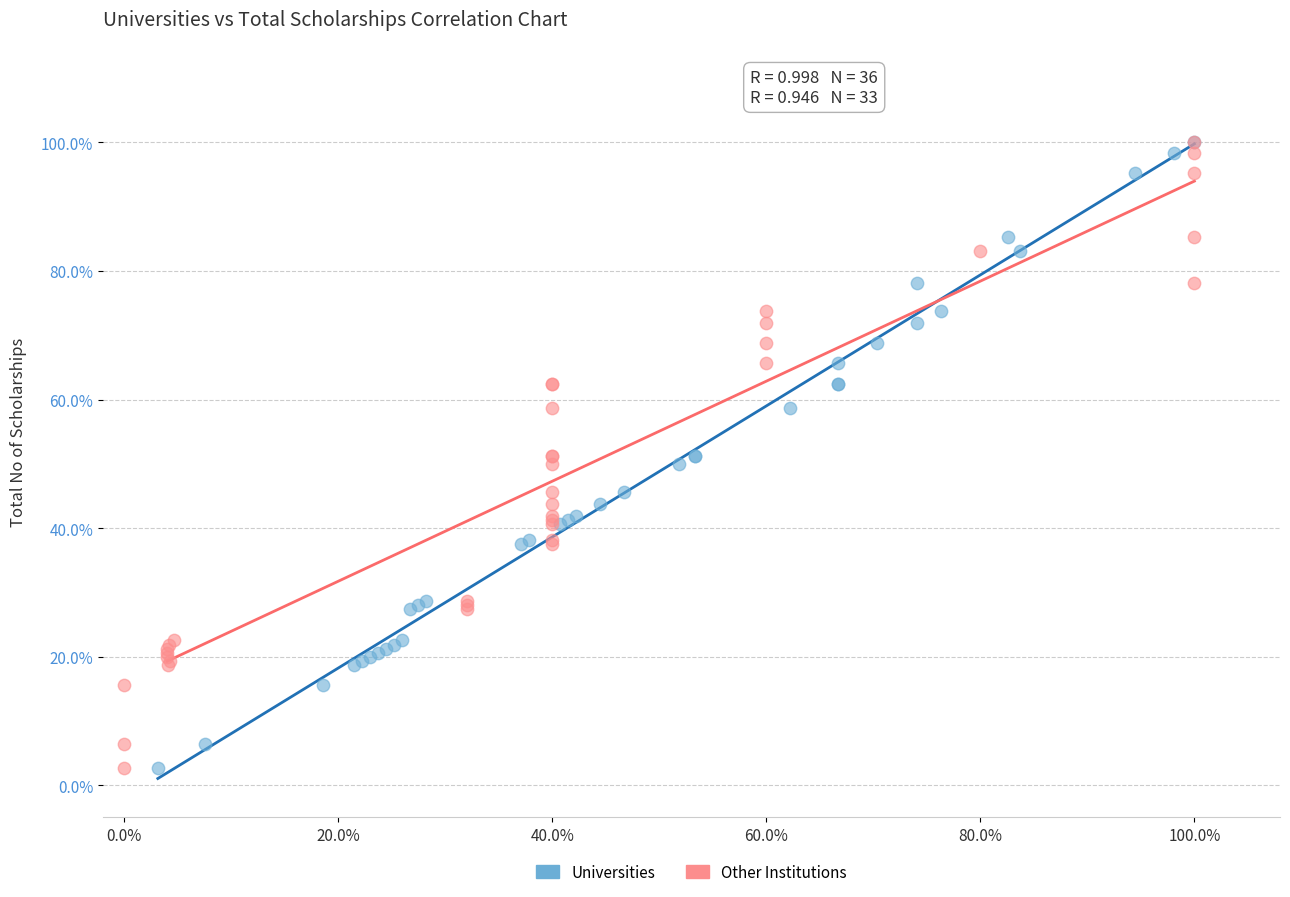

What are all the series names shown in the legend?

Universities, Other Institutions